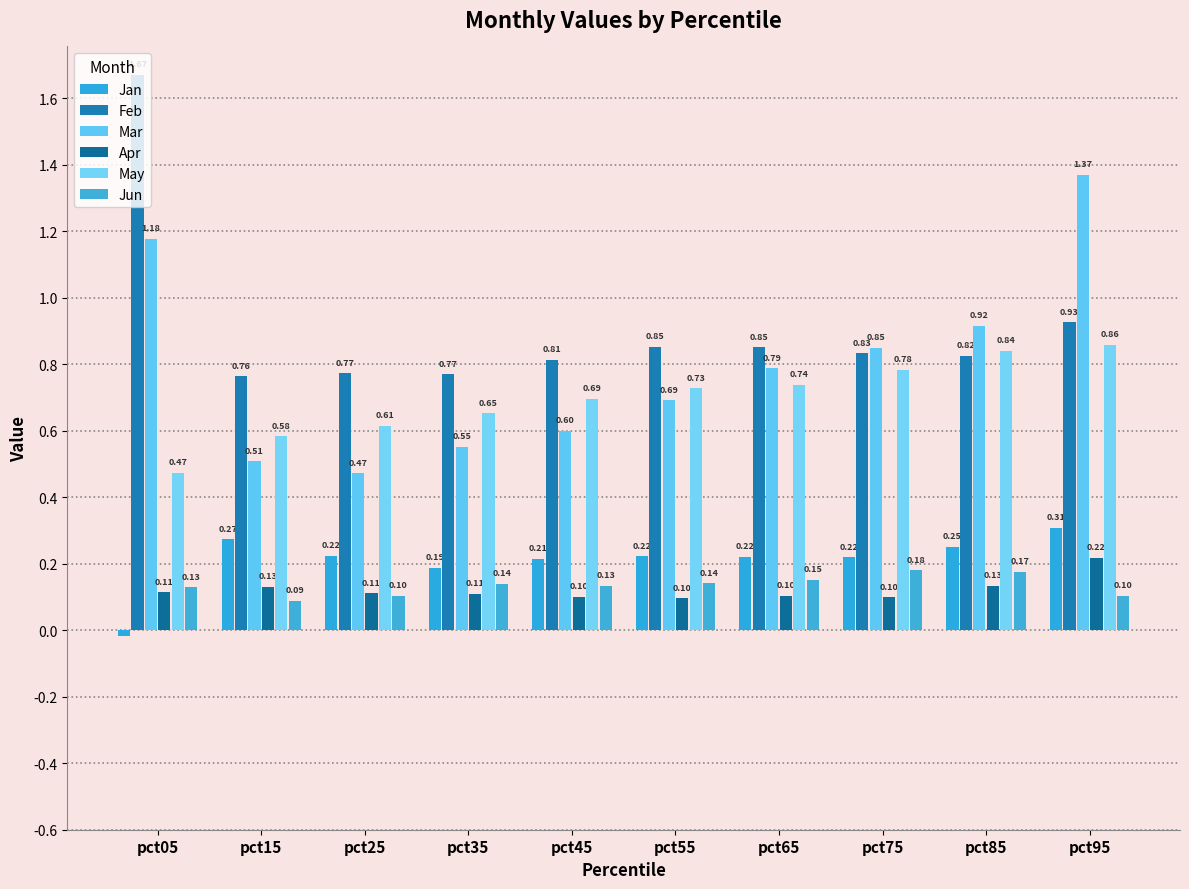

What is the average value of the Feb series?

0.9